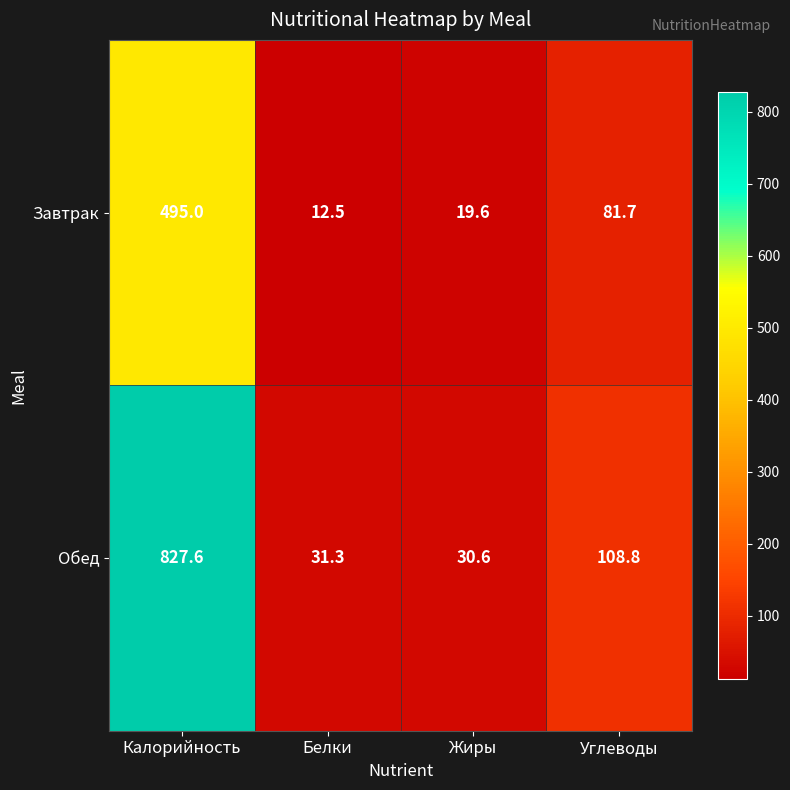

Rank the series by their average value, from lowest to highest.

Завтрак, Обед